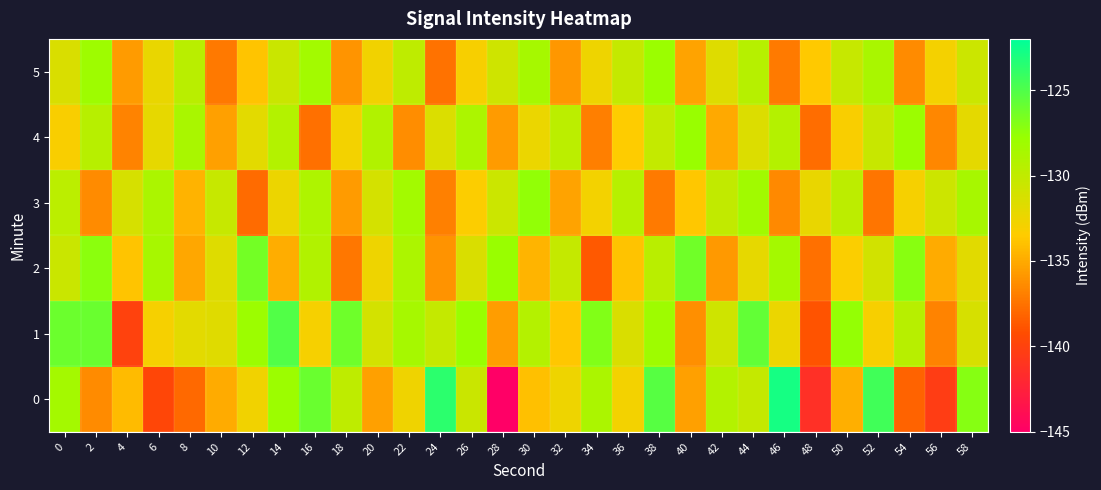

What is the total value across all series at 58?

-781.3